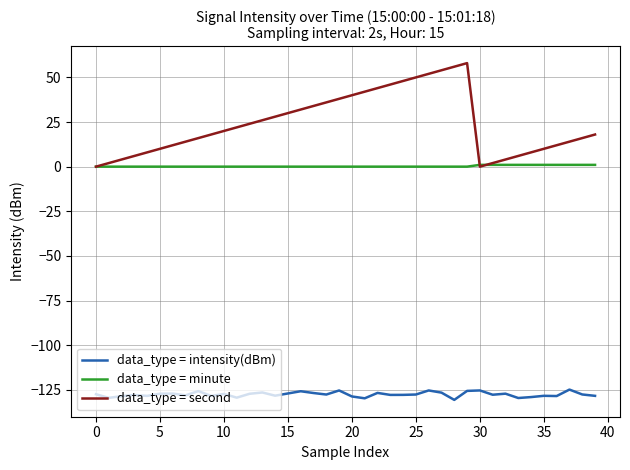

True or false: data_type = intensity(dBm) and data_type = minute intersect in this chart.

False